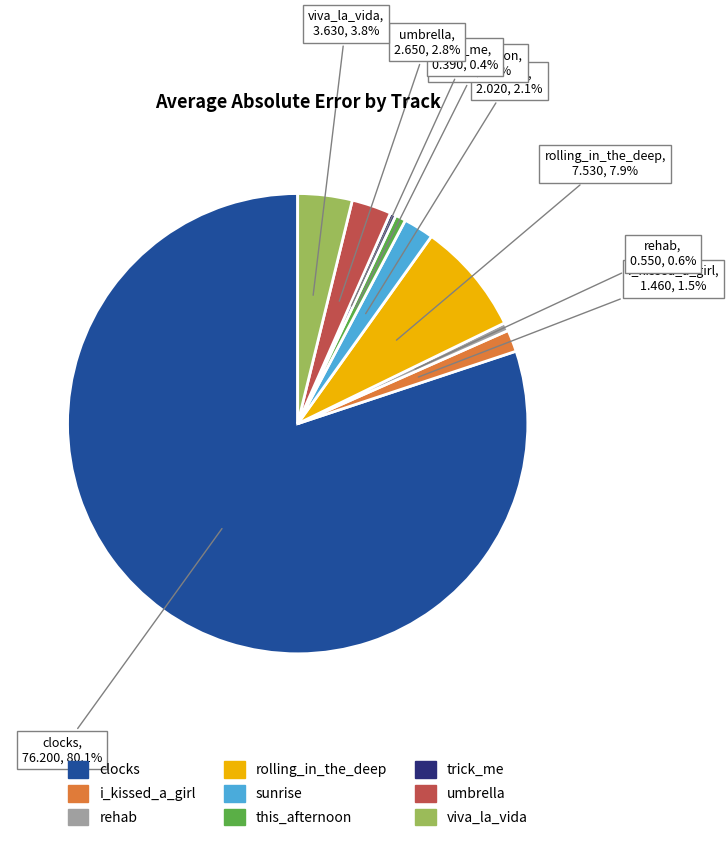

What portion of the pie excludes rolling_in_the_deep?

92.1%